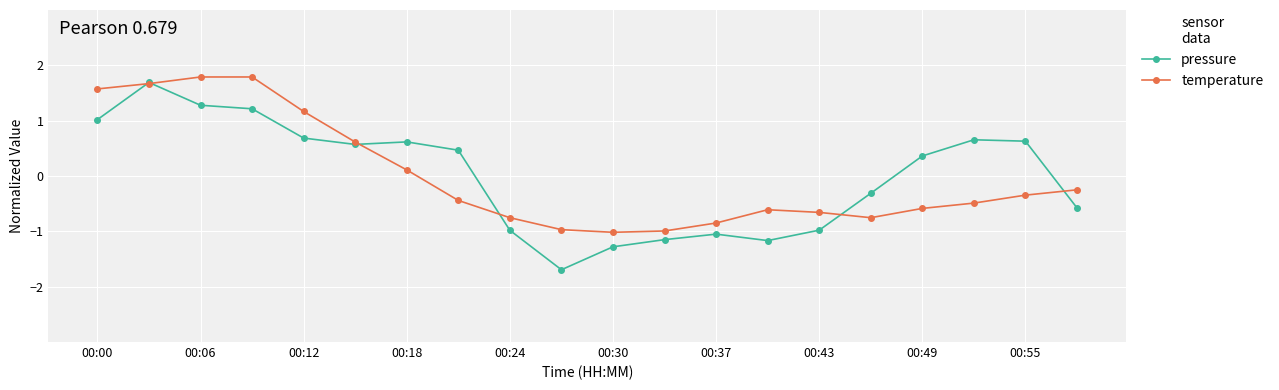

What is the smallest value displayed?

-1.7